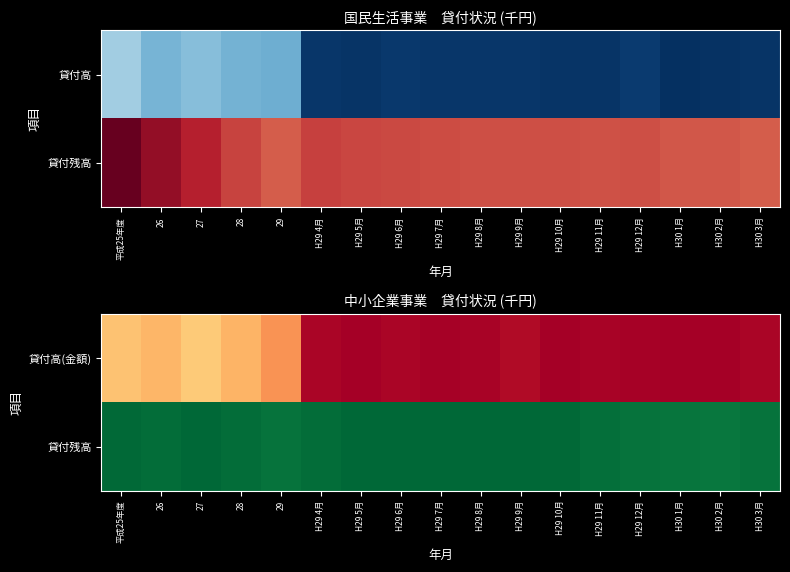

At how many categories does at least one series exceed 19975498?

17